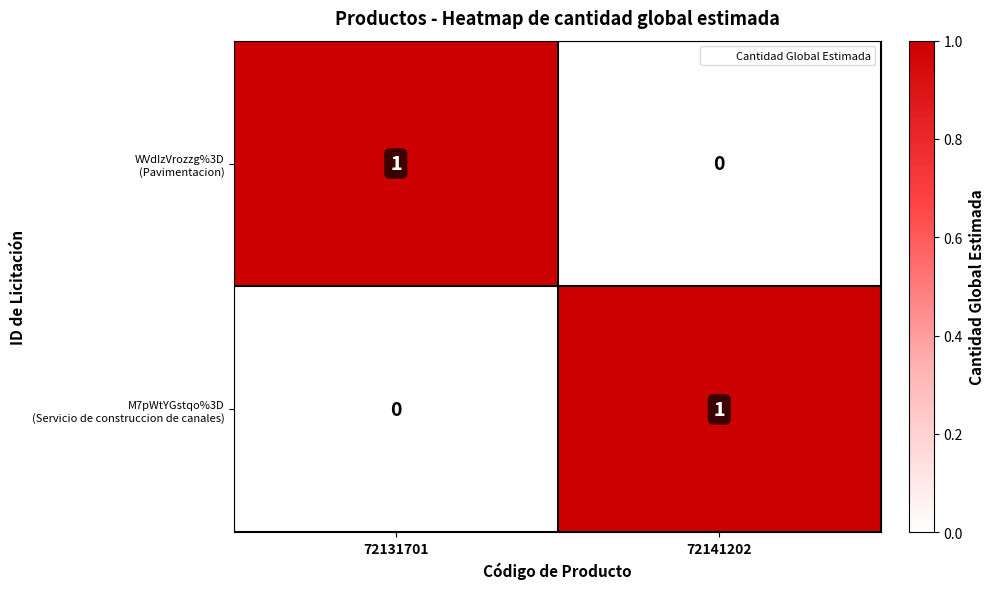

At how many categories does at least one series exceed 0?

2